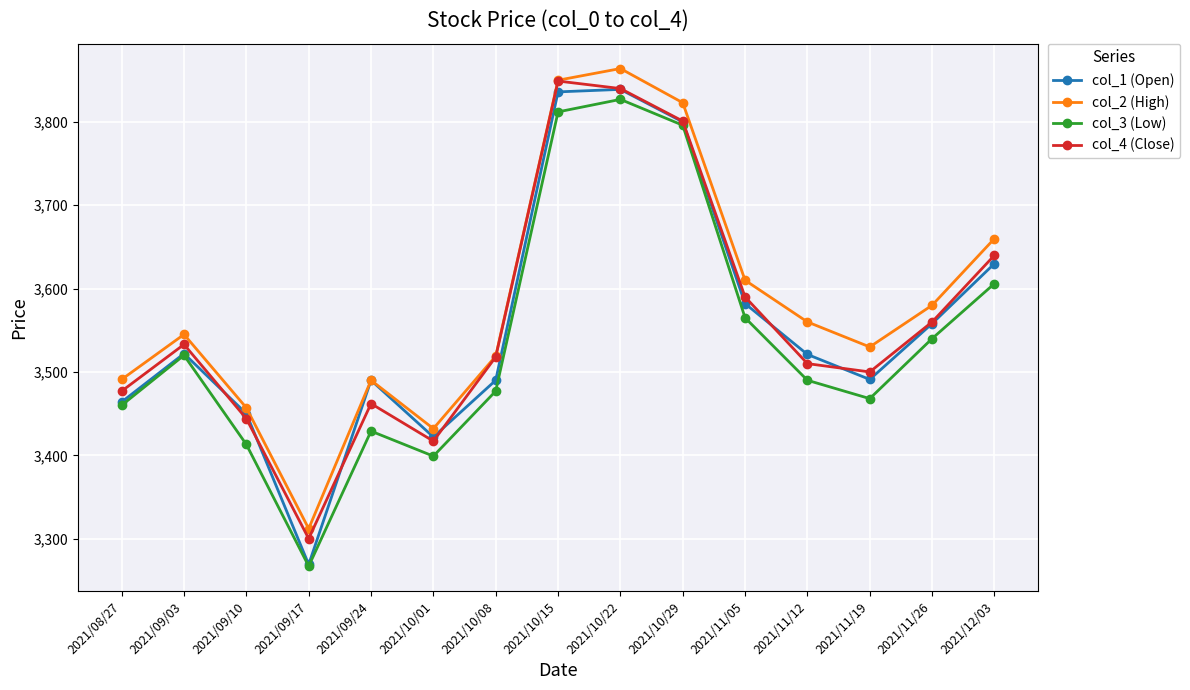

Read the col_3 (Low) value at 2021/09/10, to the nearest 100.

3400